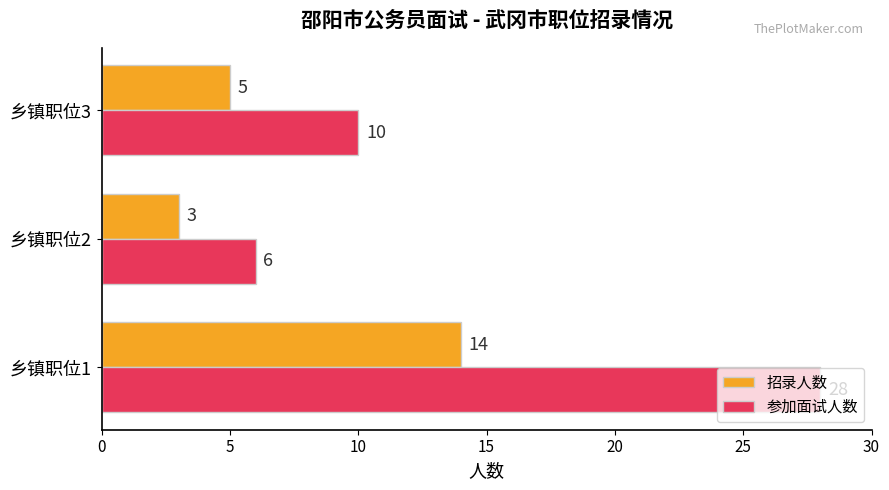

True or false: 参加面试人数 has a value of 4 at 乡镇职位2.

False